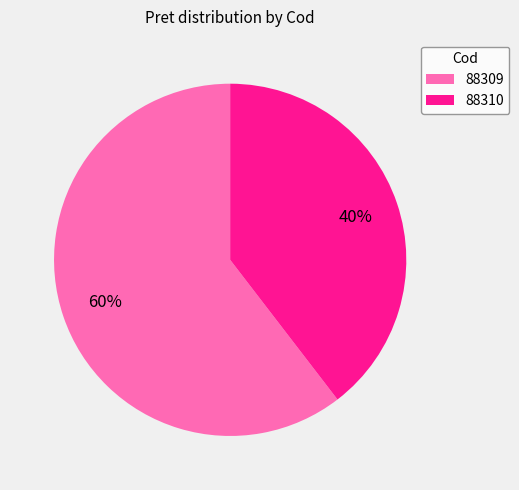

Which category accounts for the majority?

88309